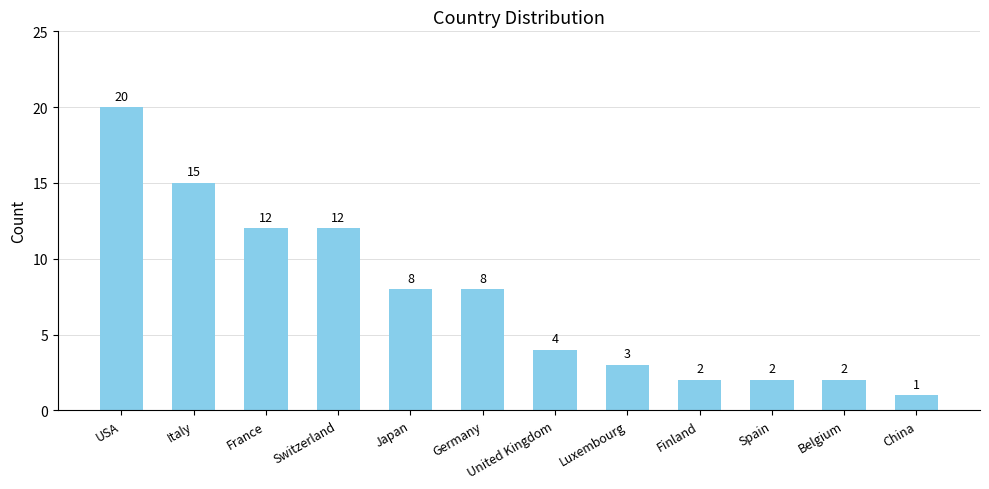

Reading right to left, extract all data points from this chart.

China=1	Belgium=2	Spain=2	Finland=2	Luxembourg=3	United Kingdom=4	Germany=8	Japan=8	Switzerland=12	France=12	Italy=15	USA=20